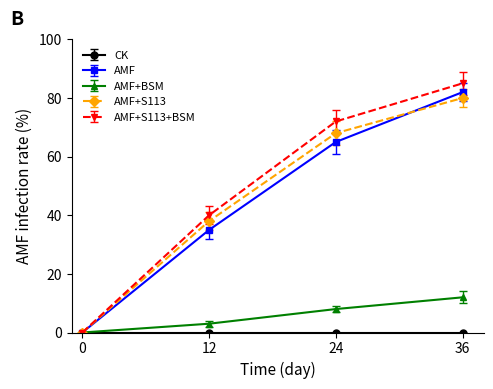

What is the greatest value displayed?

85